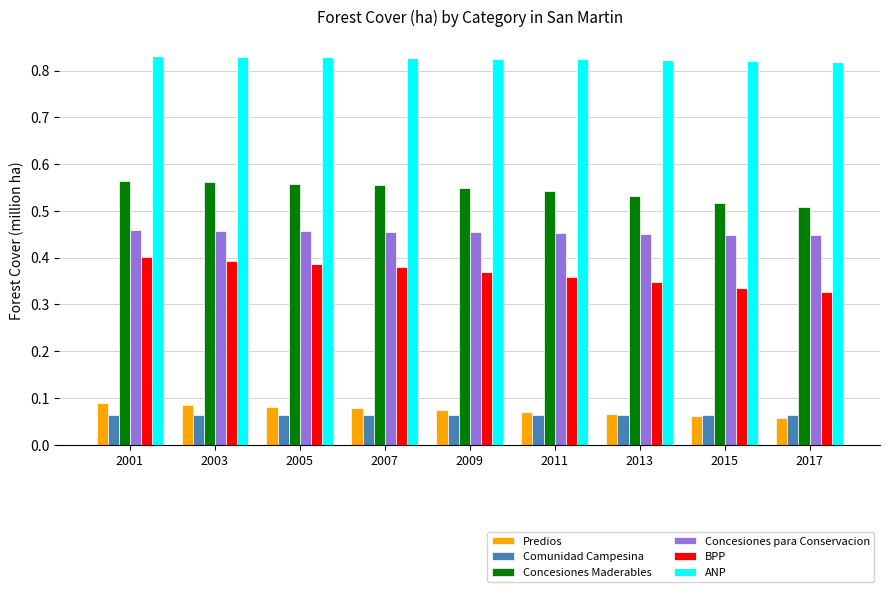

What is the sum of the Concesiones Maderables values at 2001 and 2003?

1.1